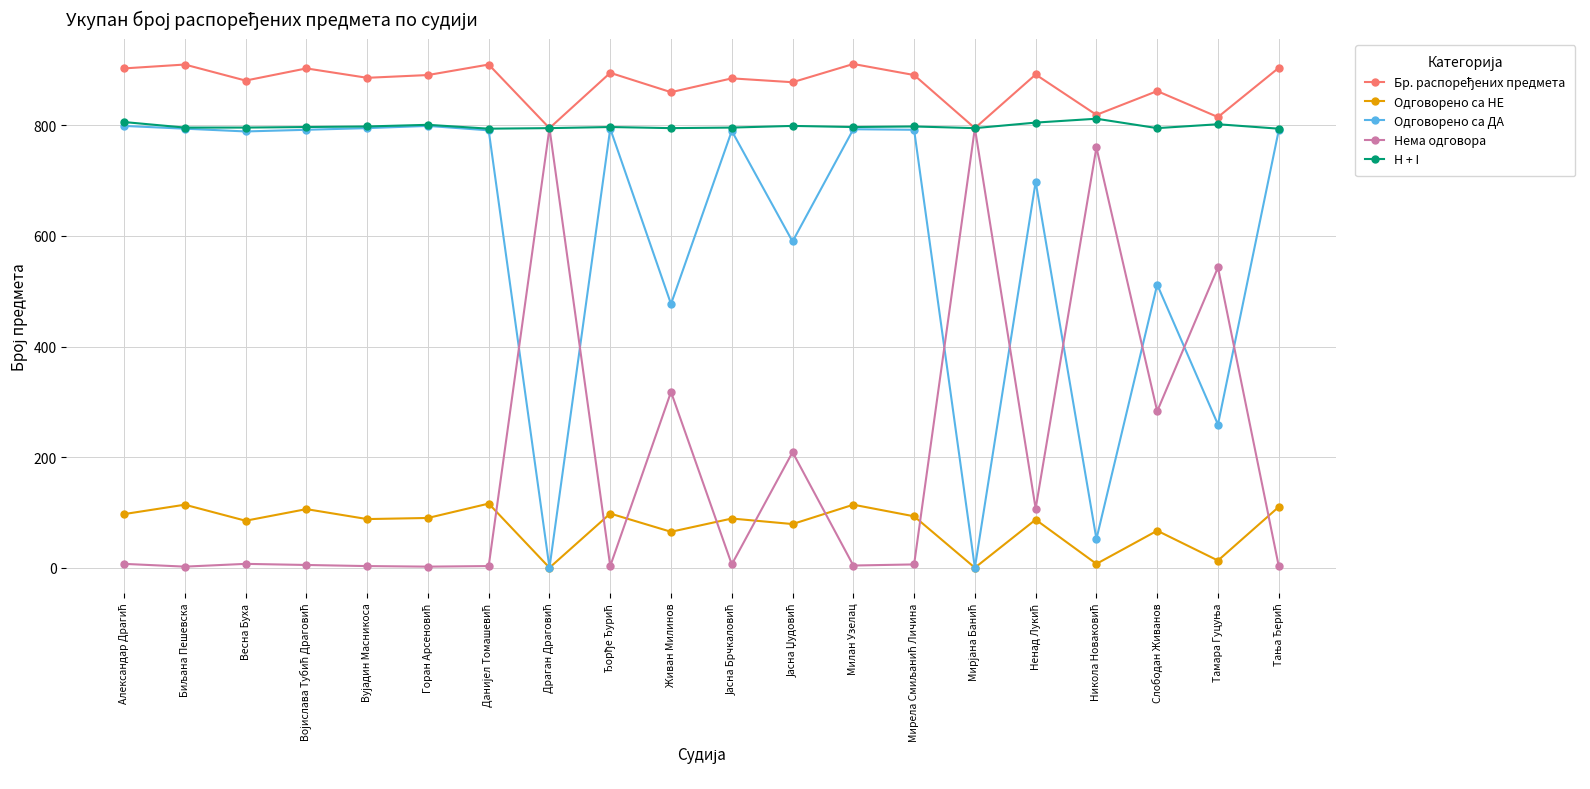

True or false: Одговорено са ДА has more than 0 points higher than both neighbors.

True